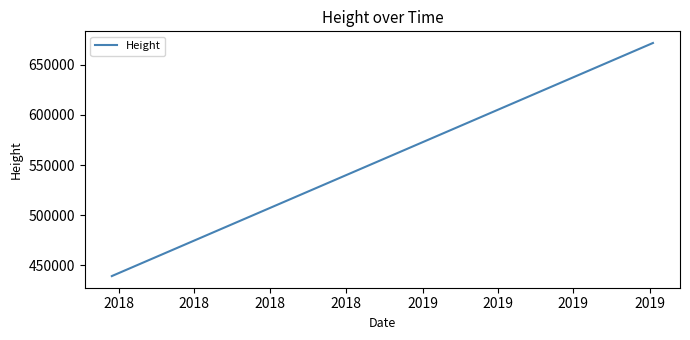

What is the sum of all values?

2037291